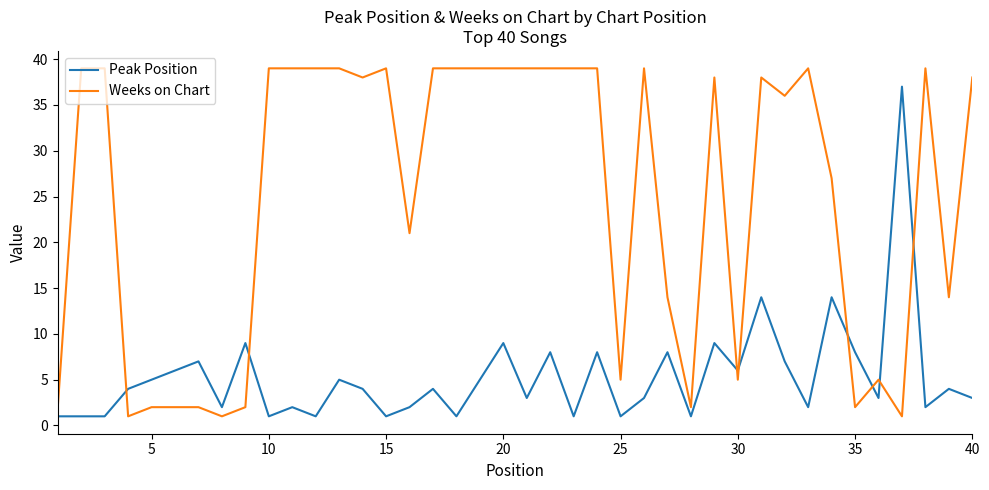

What is the minimum value for Weeks on Chart?

1